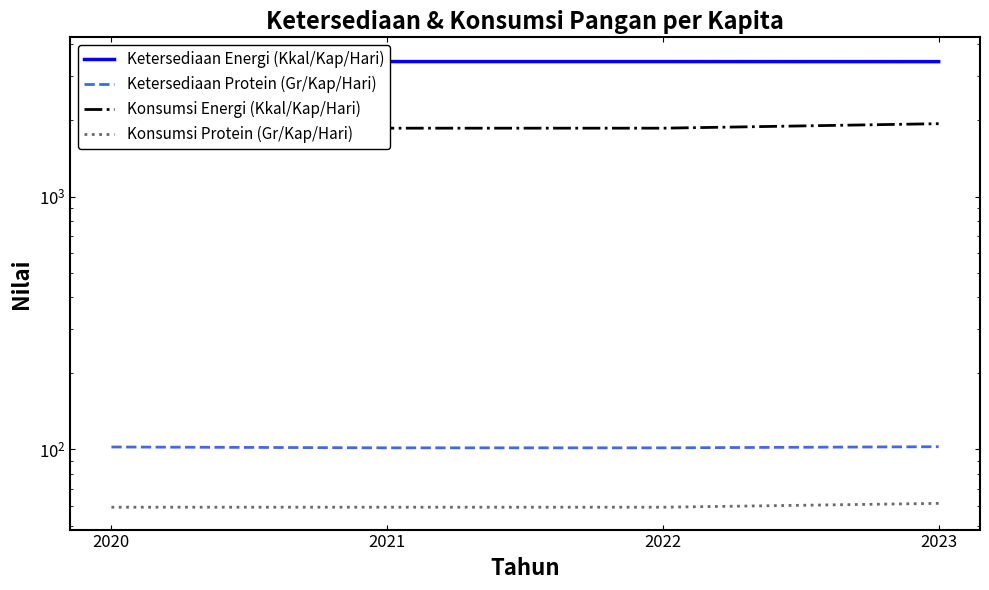

Which series changed the most between 2021 and 2023?

Konsumsi Energi (Kkal/Kap/Hari)